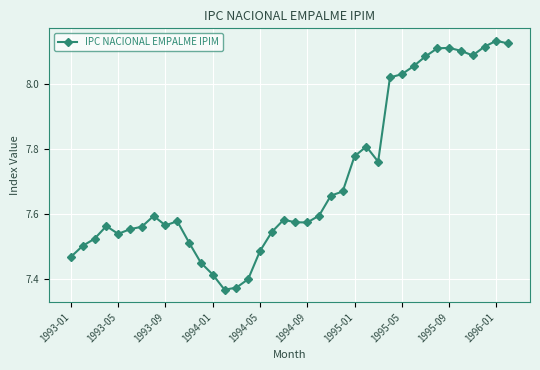

What is the difference between the maximum and minimum values?

0.8